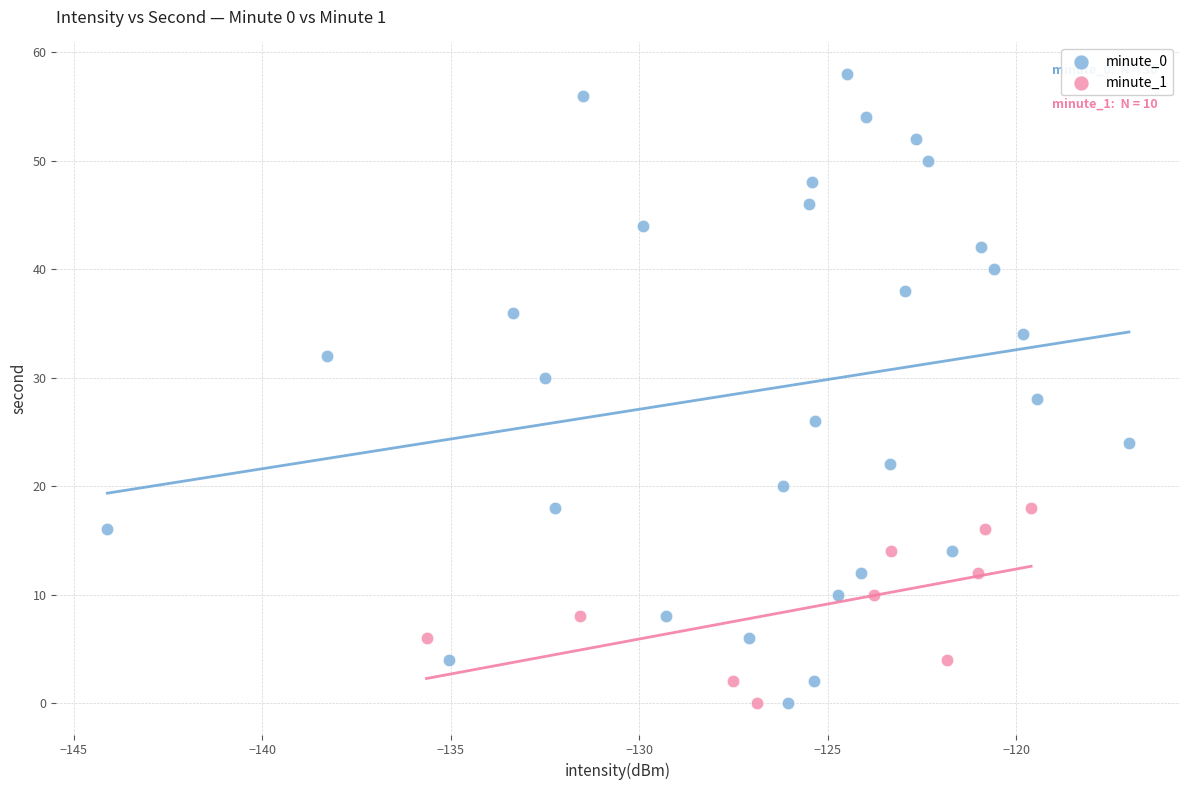

Which series reaches the maximum Y coordinate?

minute_0